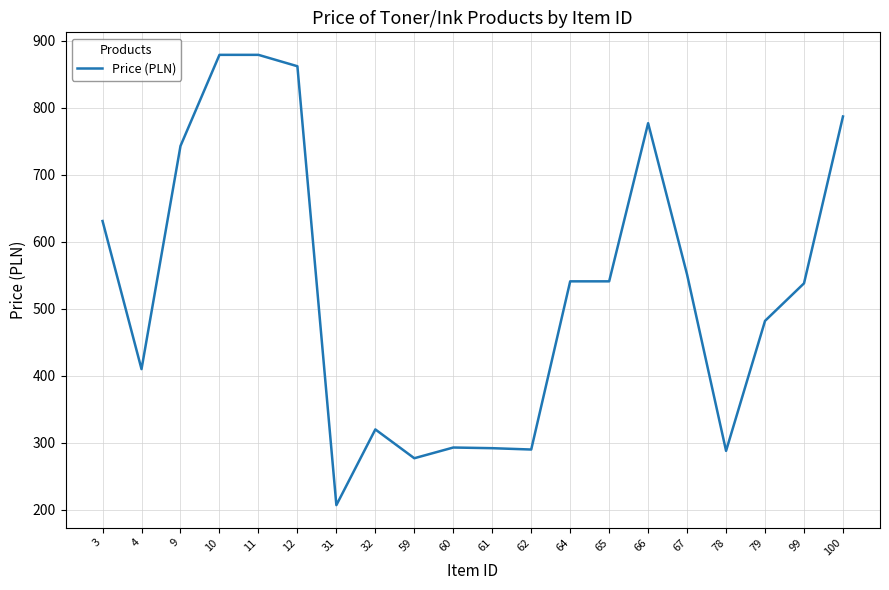

What is the greatest value displayed?

879.0